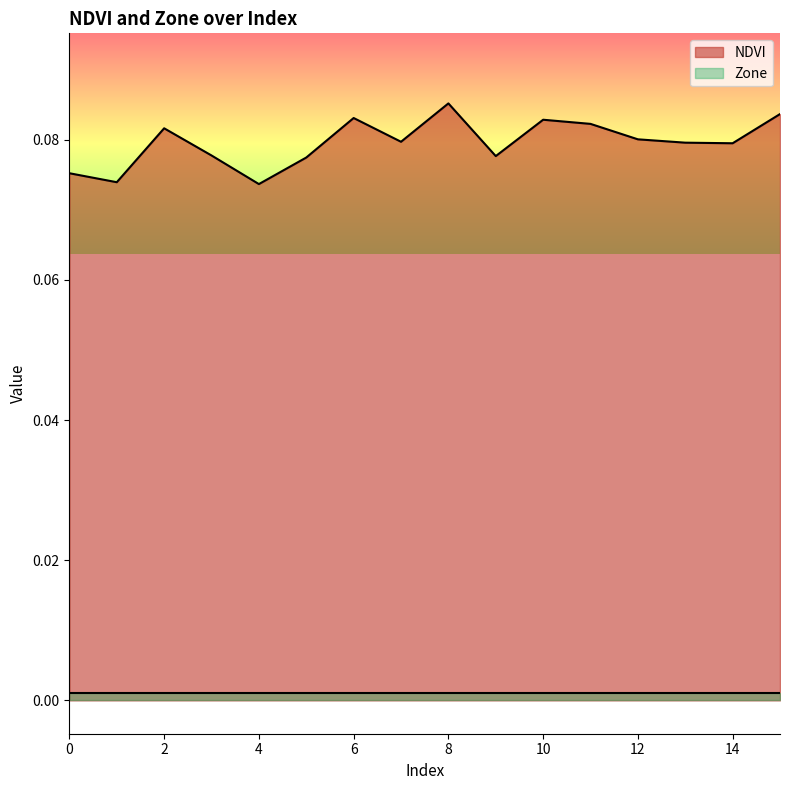

What is the sum of all values?

1.3